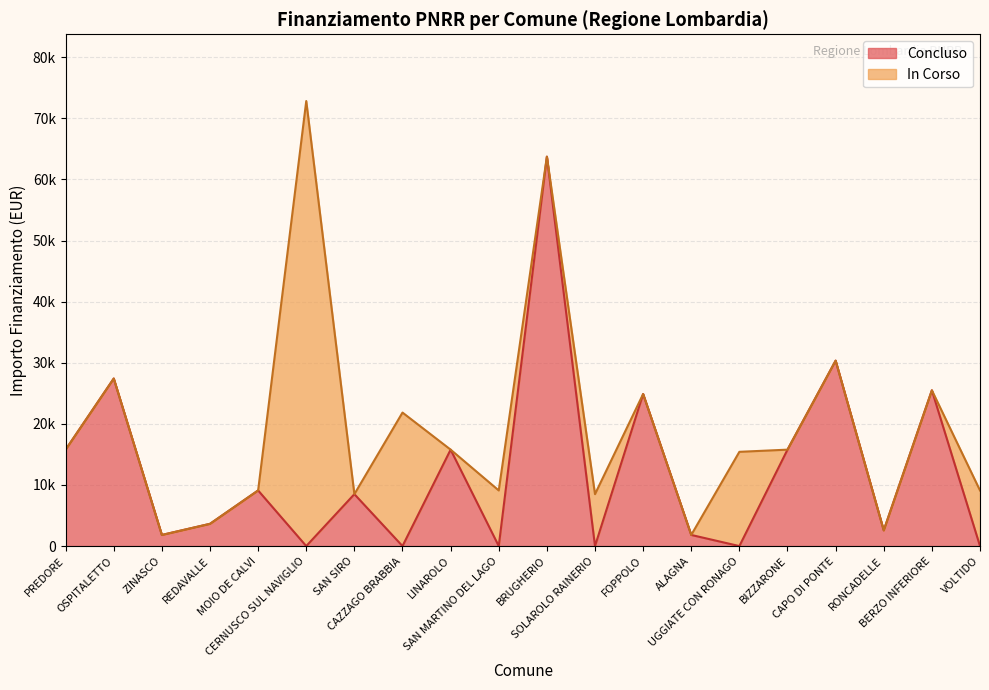

True or false: Concluso and IMPORTO FINANZIAMENTO REGIS intersect in this chart.

False